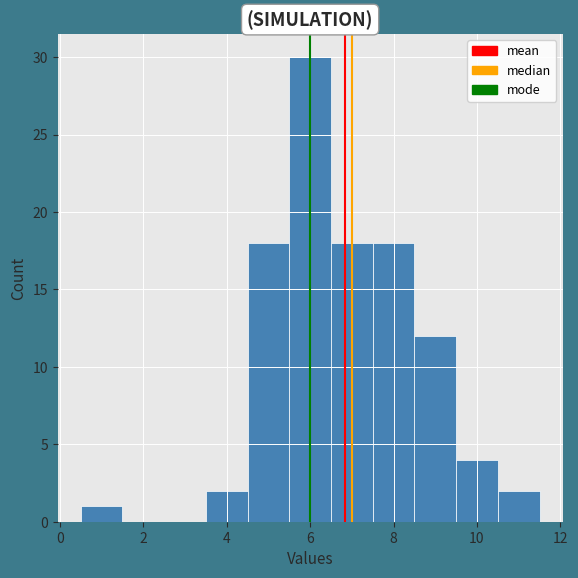

Reading left to right, list every bar in this chart as the range it spans on the x-axis followed by its height. Neither the bar edges nor the heights are printed on the chart, so give them approximately, as read against the axes.

0.5 to 1.5: 1
1.5 to 2.5: 0
2.5 to 3.5: 0
3.5 to 4.5: 2
4.5 to 5.5: 18
5.5 to 6.5: 30
6.5 to 7.5: 18
7.5 to 8.5: 18
8.5 to 9.5: 12
9.5 to 10.5: 4
10.5 to 11.5: 2